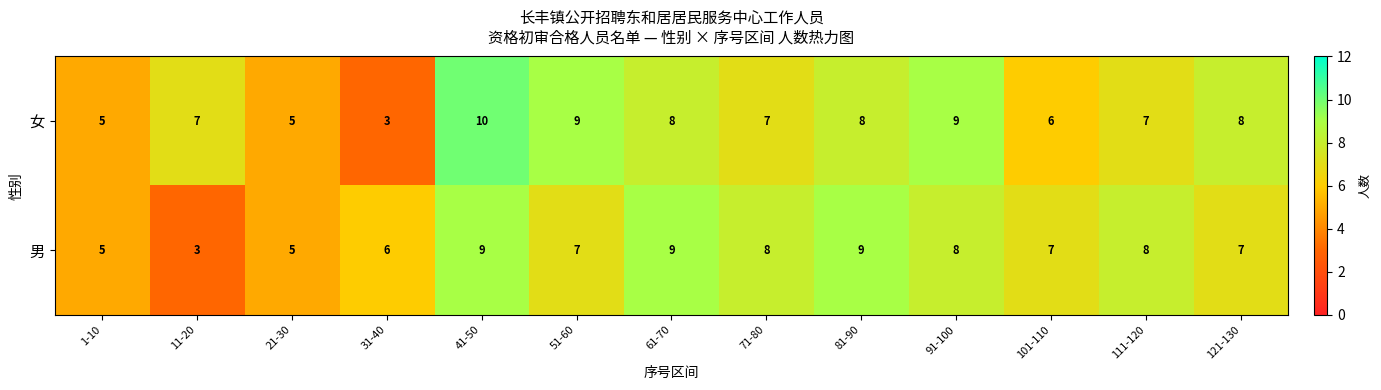

What is the difference between the maximum and minimum values in the 女 series?

7